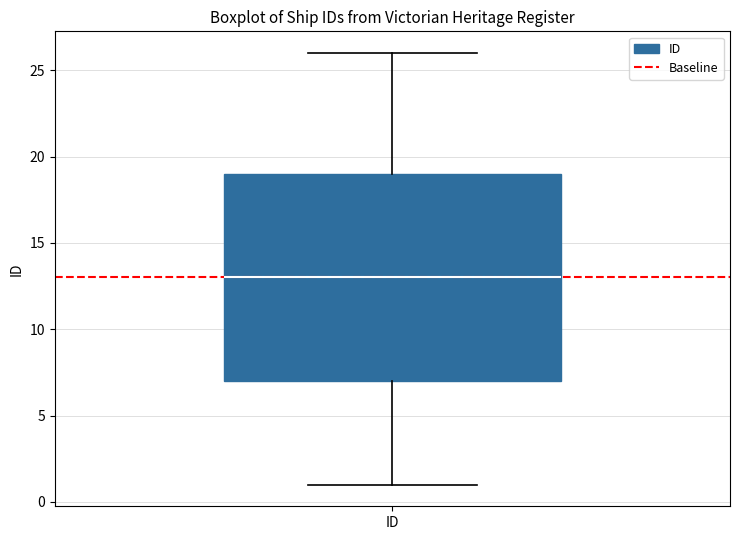

Read this box plot against the y-axis: the position of the median line, the range covered by the box, and the ends of both whiskers. The values are not printed on the chart, so give them approximately, as read against the axis.

median 13, box 7 to 19, whiskers 1 to 26